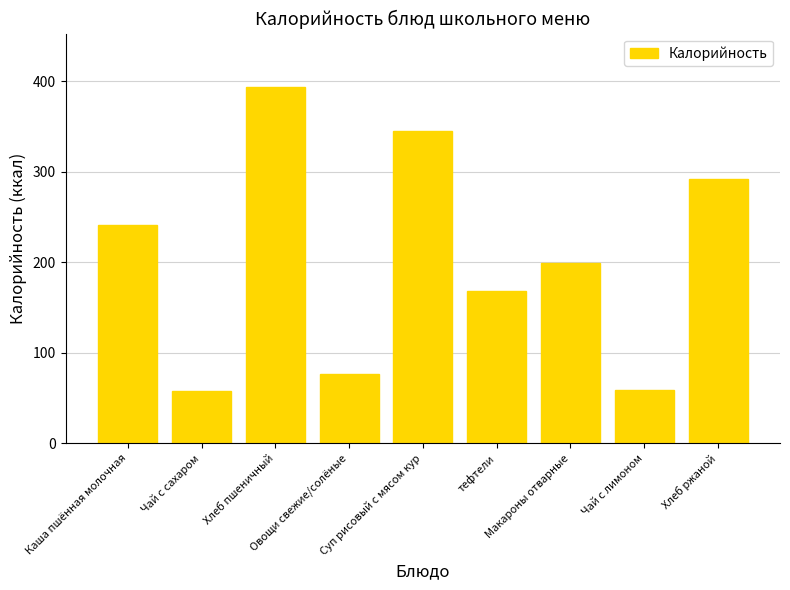

What is the difference between the second highest and minimum values?

288.0